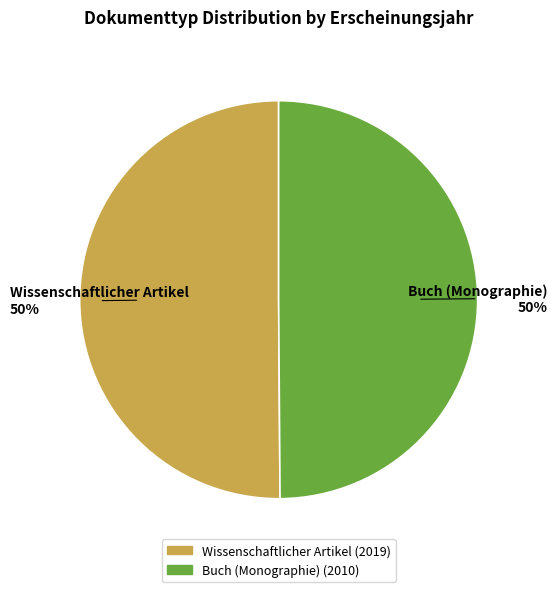

What percentage is the Wissenschaftlicher Artikel slice, to the nearest percent?

50%